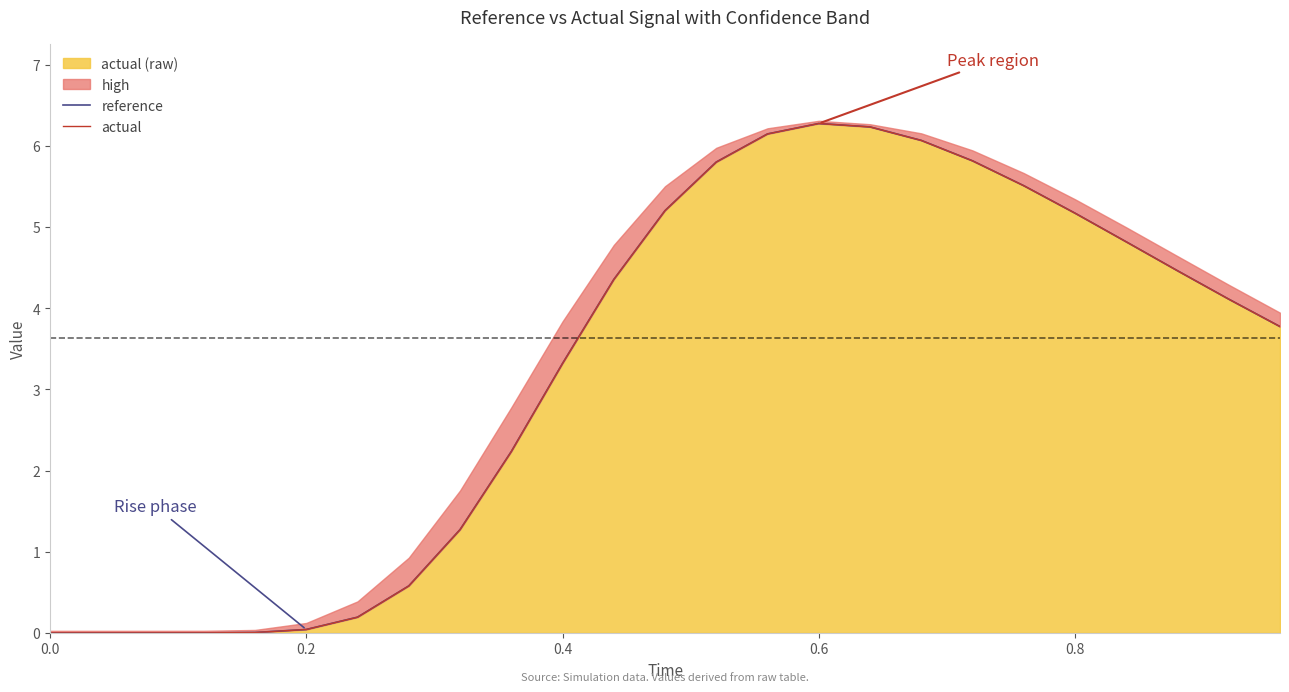

Does the chart display data point markers on the line(s)?

No